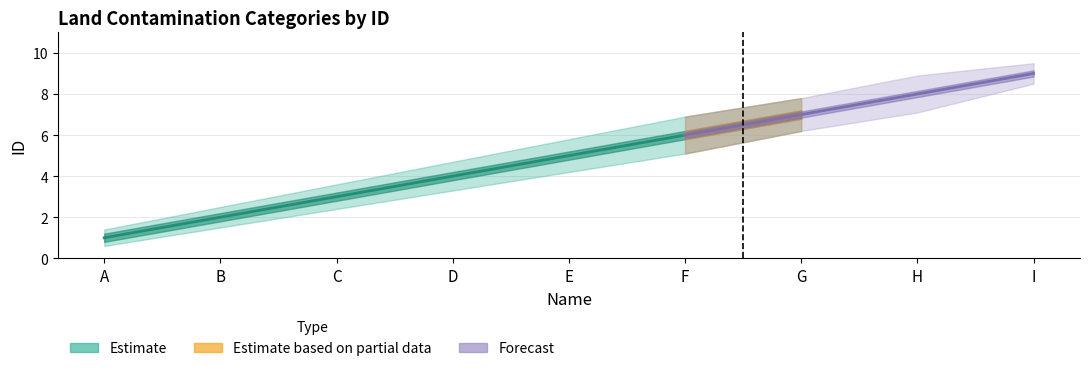

Rank the series at C from highest to lowest value.

ID_upper, ID, ID_lower